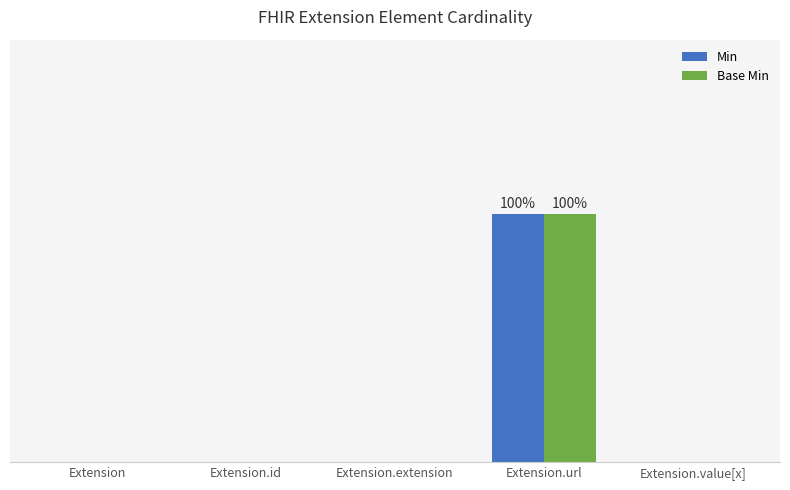

Are the bars grouped side by side (vs. stacked)?

Yes